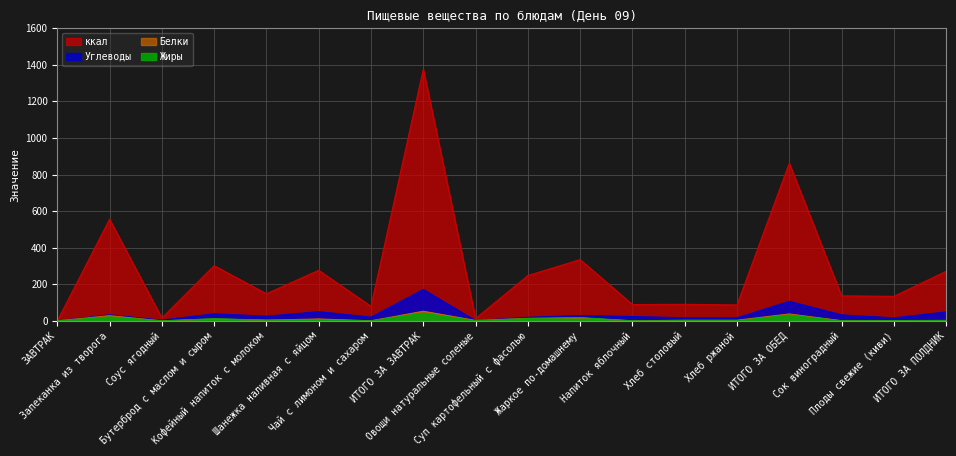

How many data points does each series have?

18